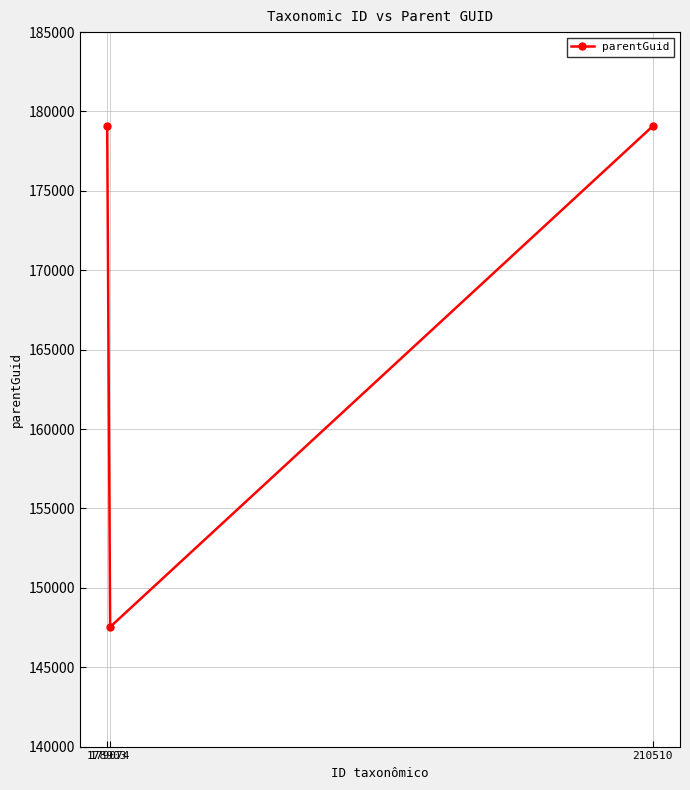

What is the sum of all values?

505682